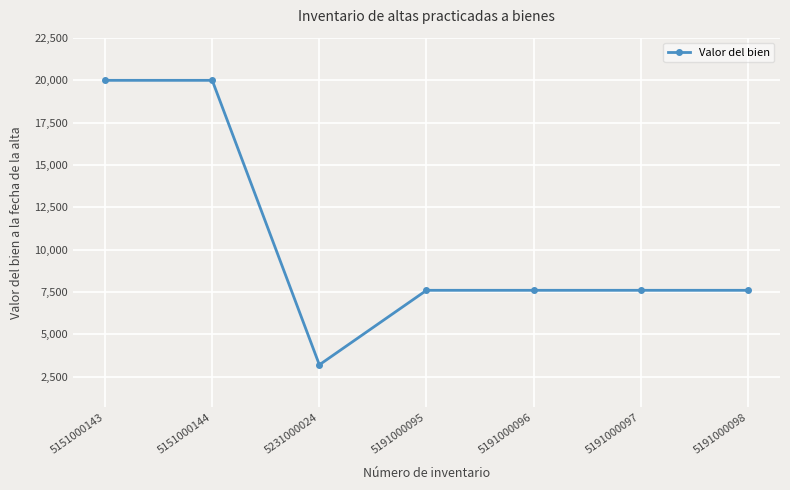

What position from the right is 5151000143?

7